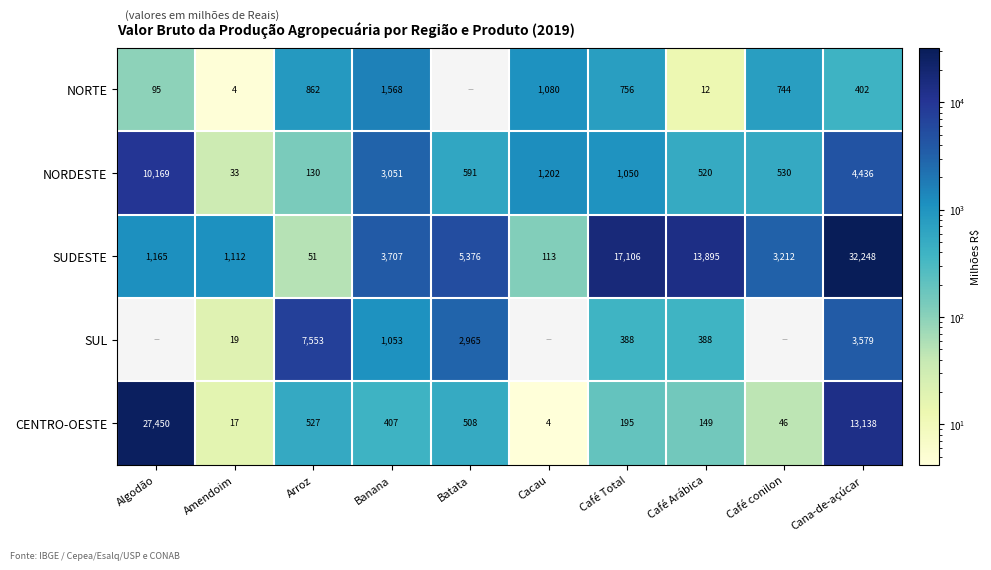

Which category has the highest value in the NORDESTE series?

Algodão